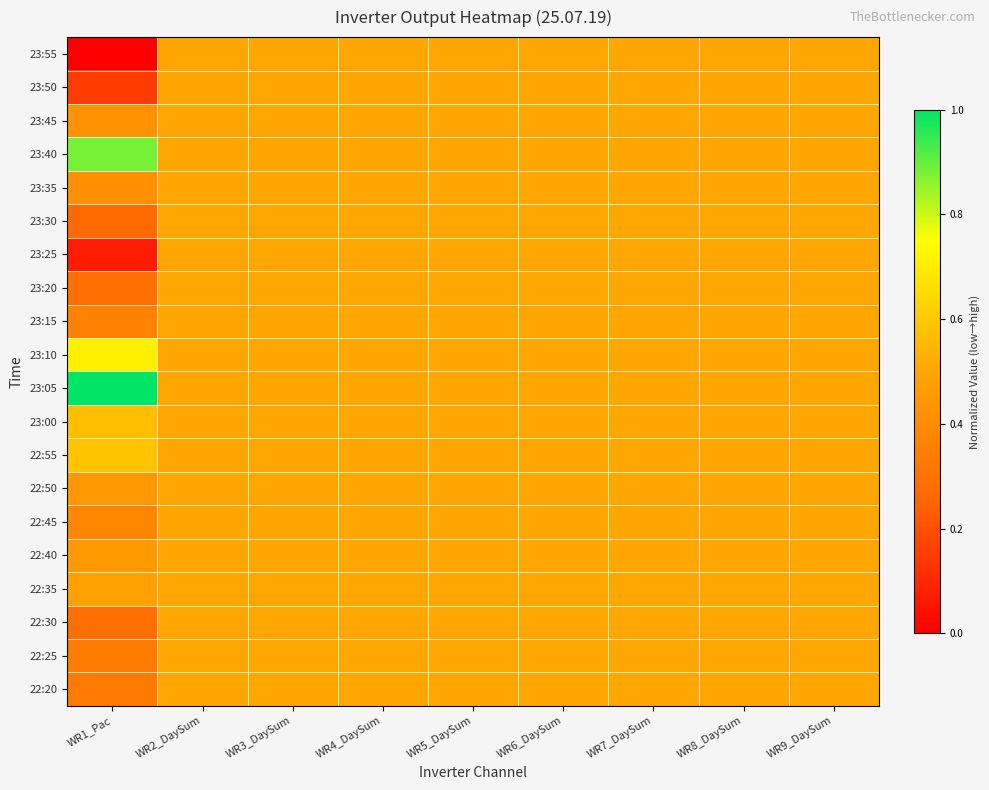

Which series has the largest total across all categories?

23:05